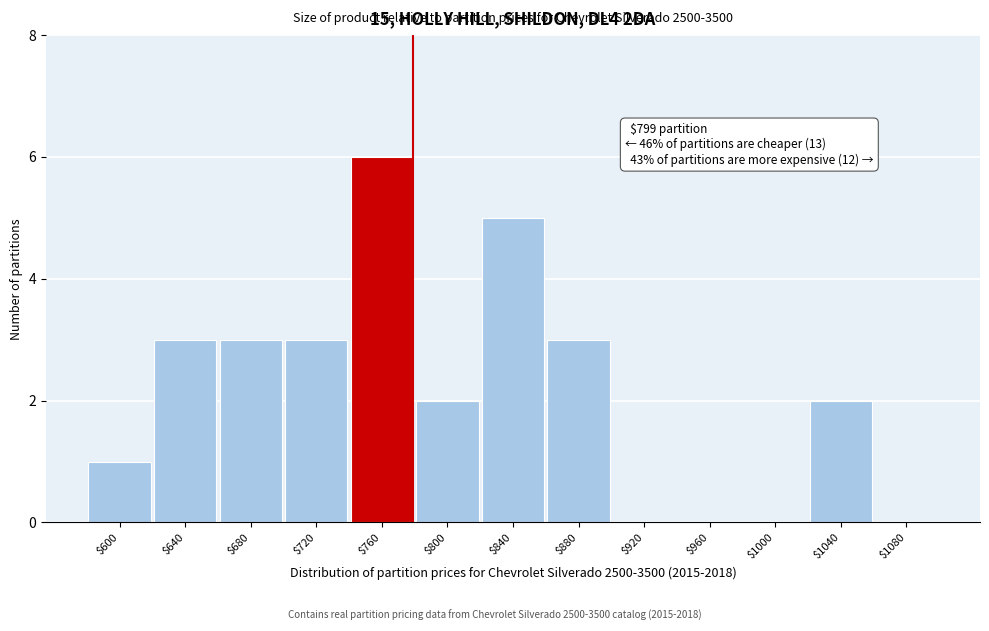

The value at $920 is -4. True or false?

False